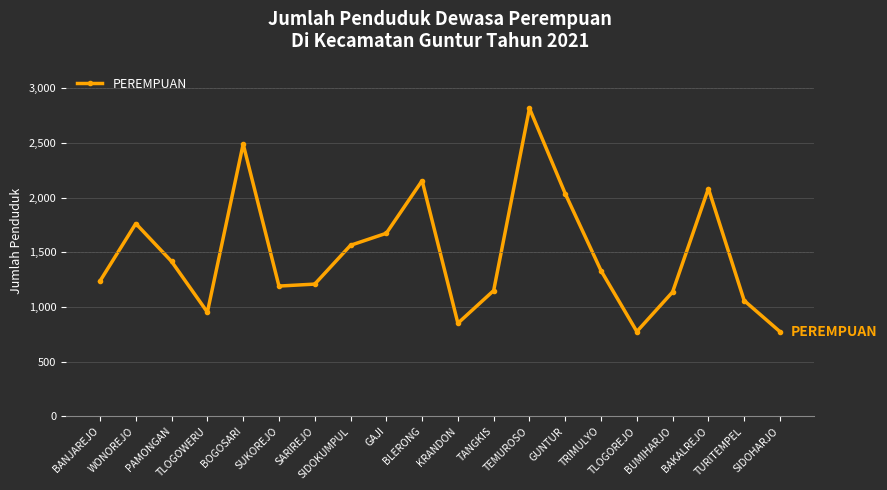

What is the average value?

1483